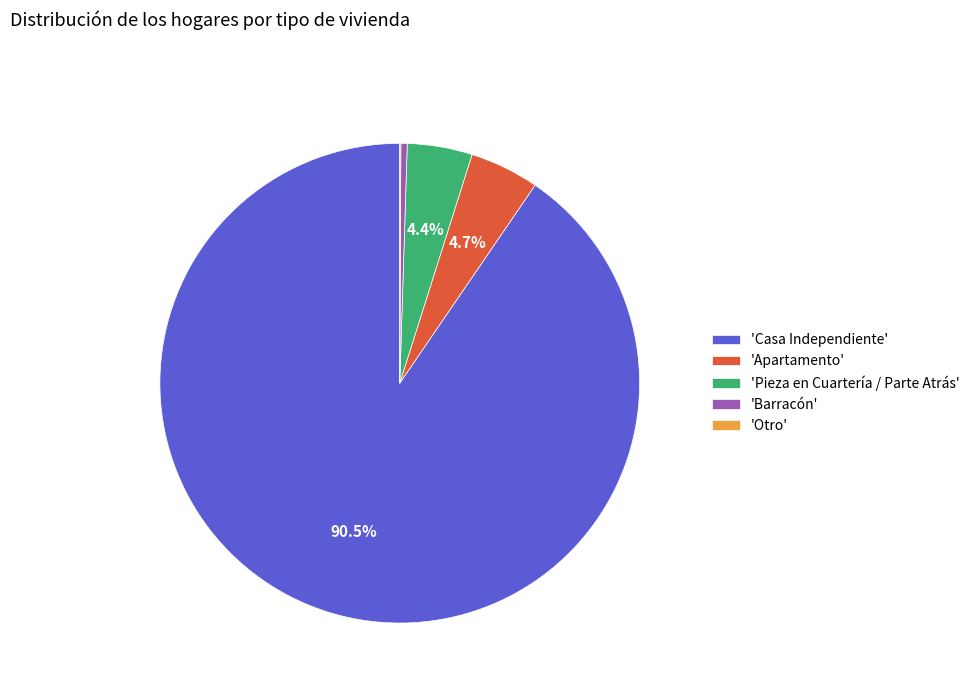

How much of the chart is everything except 'Apartamento'?

95.3%